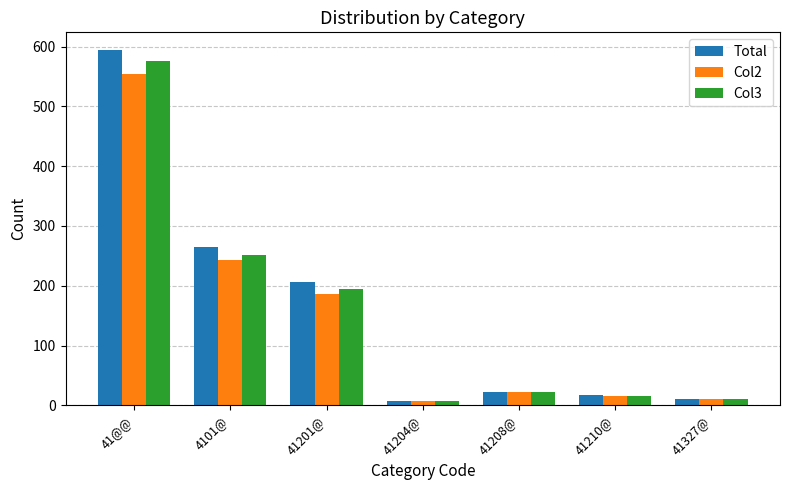

How many data points in Col2 are less than 23?

3